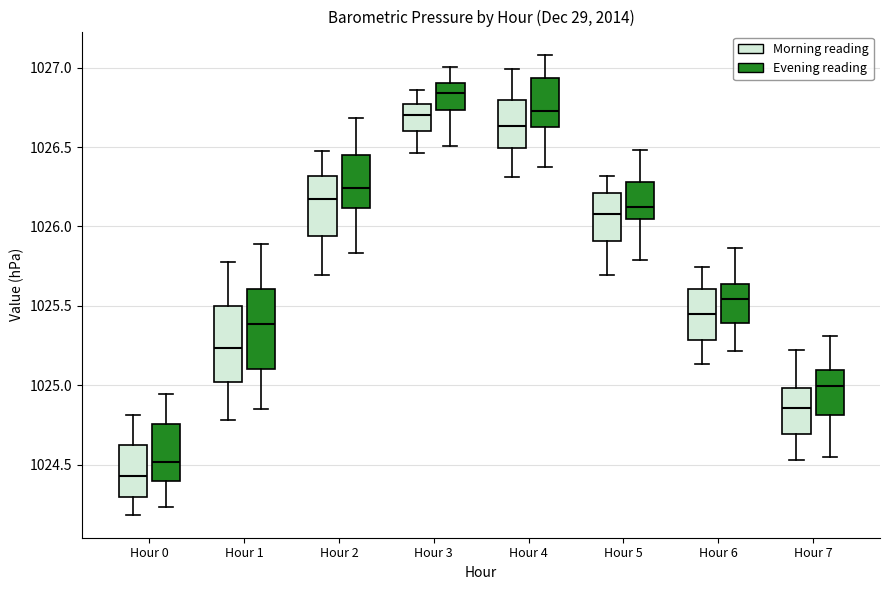

Reading left to right, transcribe this box plot: for each box, give where its median line is, the range the box spans, and where its two whiskers end, as read against the y-axis. The values are not printed on the chart, so give them approximately, as read against the axis.

Hour 0 (Morning reading): median 1024.45, box 1024.30 to 1024.60, whiskers 1024.20 to 1024.80
Hour 0 (Evening reading): median 1024.50, box 1024.40 to 1024.75, whiskers 1024.25 to 1024.95
Hour 1 (Morning reading): median 1025.25, box 1025.00 to 1025.50, whiskers 1024.80 to 1025.80
Hour 1 (Evening reading): median 1025.40, box 1025.10 to 1025.60, whiskers 1024.85 to 1025.90
Hour 2 (Morning reading): median 1026.15, box 1025.95 to 1026.30, whiskers 1025.70 to 1026.50
Hour 2 (Evening reading): median 1026.25, box 1026.10 to 1026.45, whiskers 1025.85 to 1026.70
Hour 3 (Morning reading): median 1026.70, box 1026.60 to 1026.75, whiskers 1026.45 to 1026.85
Hour 3 (Evening reading): median 1026.85, box 1026.75 to 1026.90, whiskers 1026.50 to 1027.00
Hour 4 (Morning reading): median 1026.65, box 1026.50 to 1026.80, whiskers 1026.30 to 1027.00
Hour 4 (Evening reading): median 1026.75, box 1026.60 to 1026.95, whiskers 1026.35 to 1027.10
Hour 5 (Morning reading): median 1026.10, box 1025.90 to 1026.20, whiskers 1025.70 to 1026.30
Hour 5 (Evening reading): median 1026.10, box 1026.05 to 1026.30, whiskers 1025.80 to 1026.50
Hour 6 (Morning reading): median 1025.45, box 1025.30 to 1025.60, whiskers 1025.15 to 1025.75
Hour 6 (Evening reading): median 1025.55, box 1025.40 to 1025.65, whiskers 1025.20 to 1025.85
Hour 7 (Morning reading): median 1024.85, box 1024.70 to 1025.00, whiskers 1024.55 to 1025.20
Hour 7 (Evening reading): median 1025.00, box 1024.80 to 1025.10, whiskers 1024.55 to 1025.30